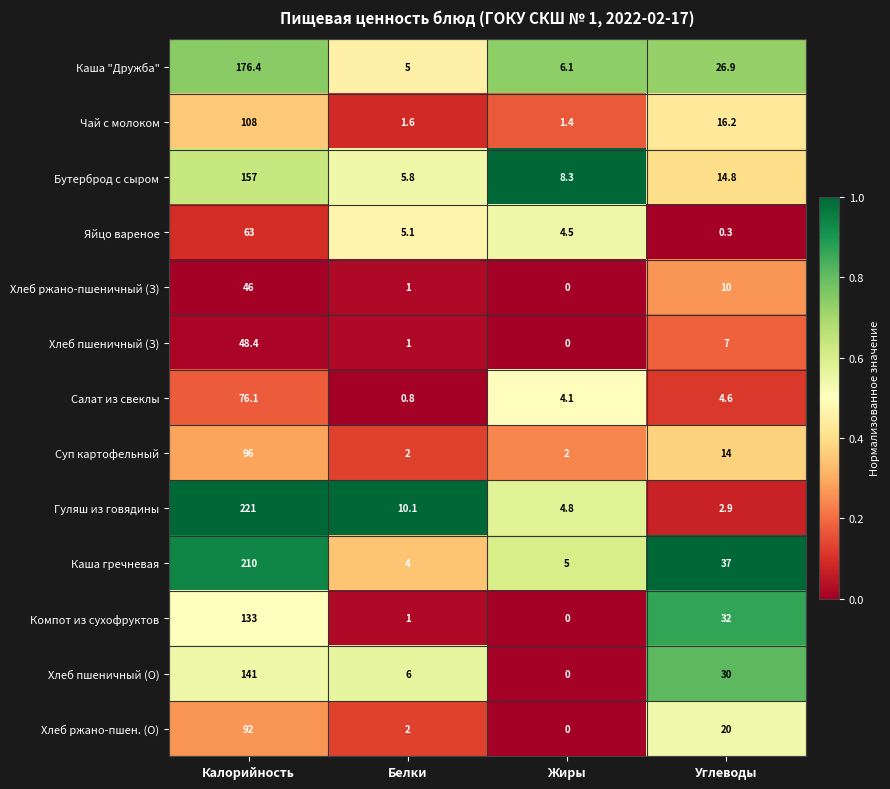

How many data points in Чай с молоком are less than 16?

2